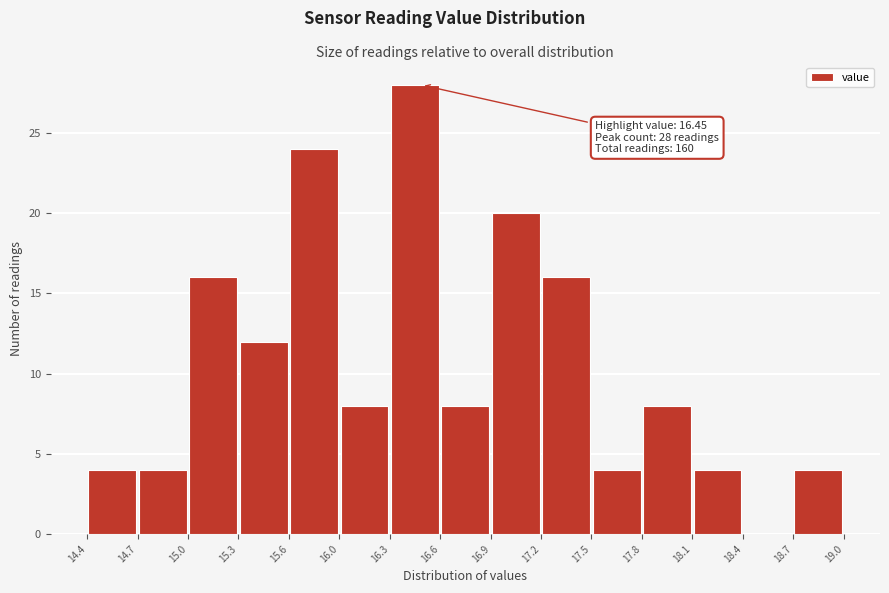

Over which range of the x-axis is the bar tallest?

16.3 to 16.6